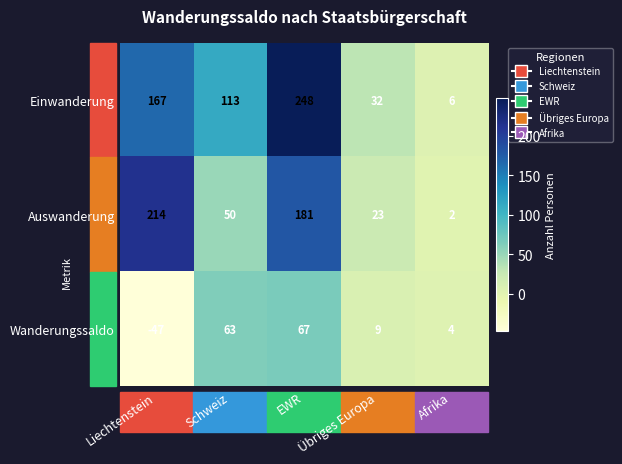

Is it true that Einwanderung equals 167 at Liechtenstein?

True